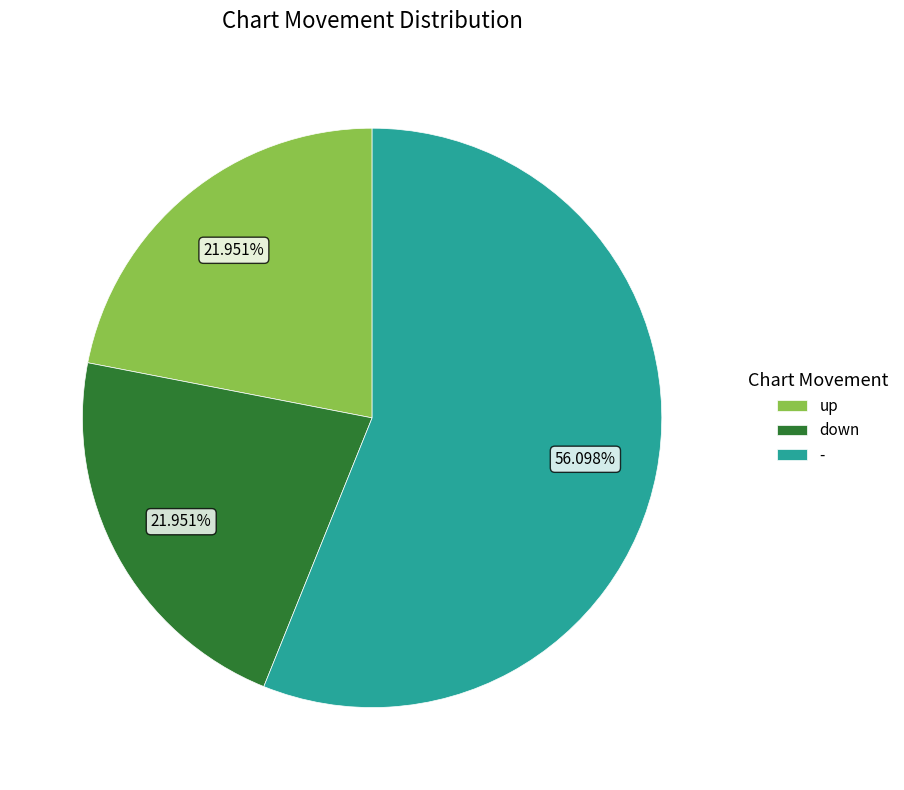

What percentage do up and - together represent?

78.0%